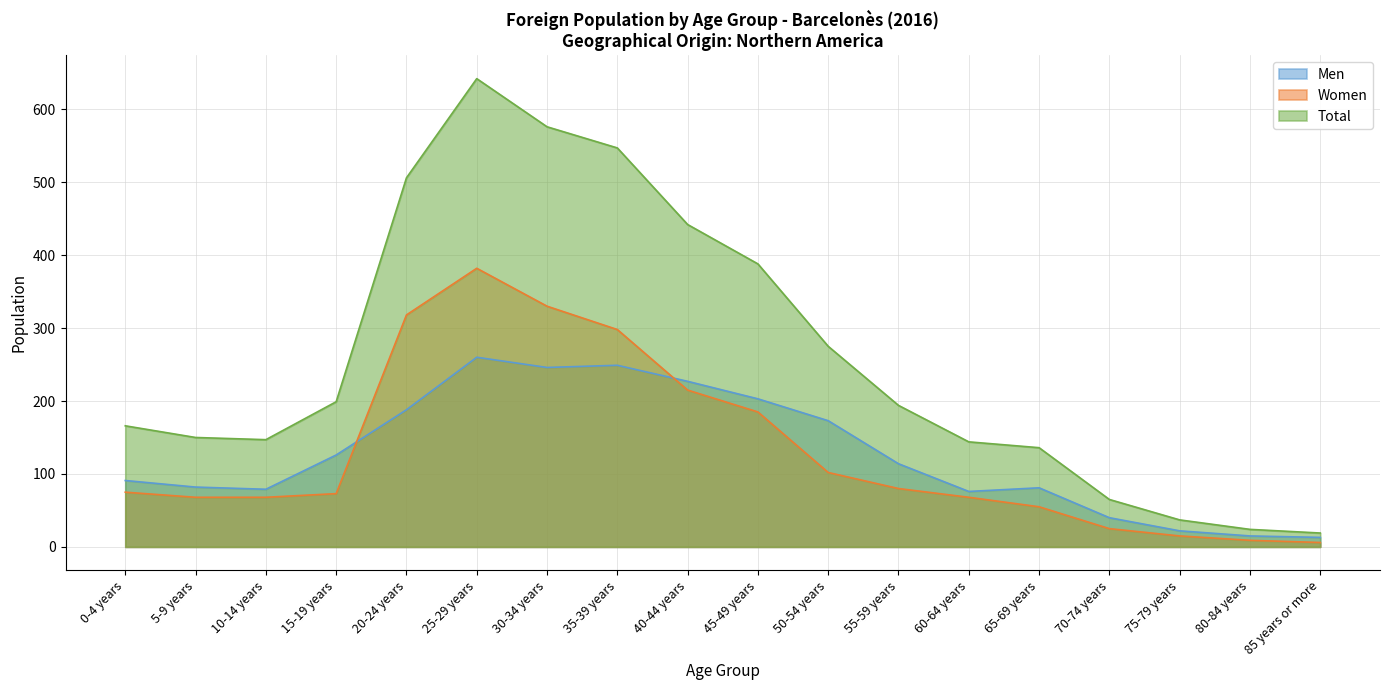

Where does the Total series first go above 194?

15-19 years